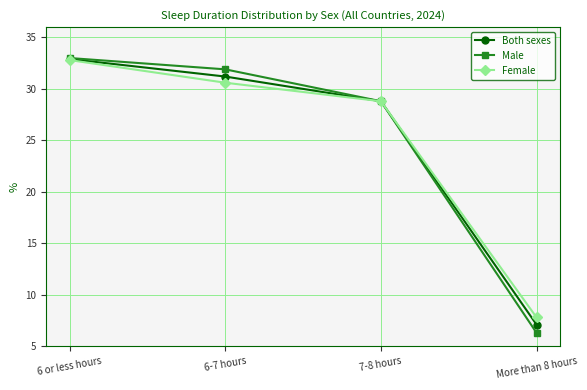

Where is Both sexes nearest to the value 20?

7-8 hours